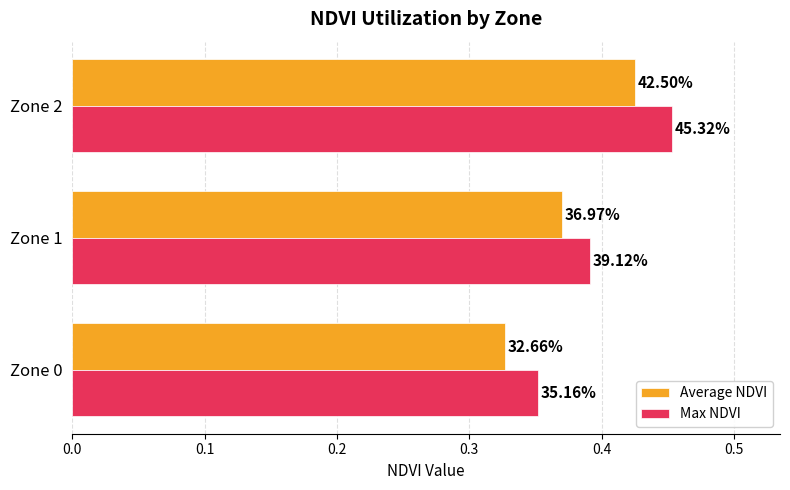

What are all the series names shown in the legend?

Average NDVI, Max NDVI